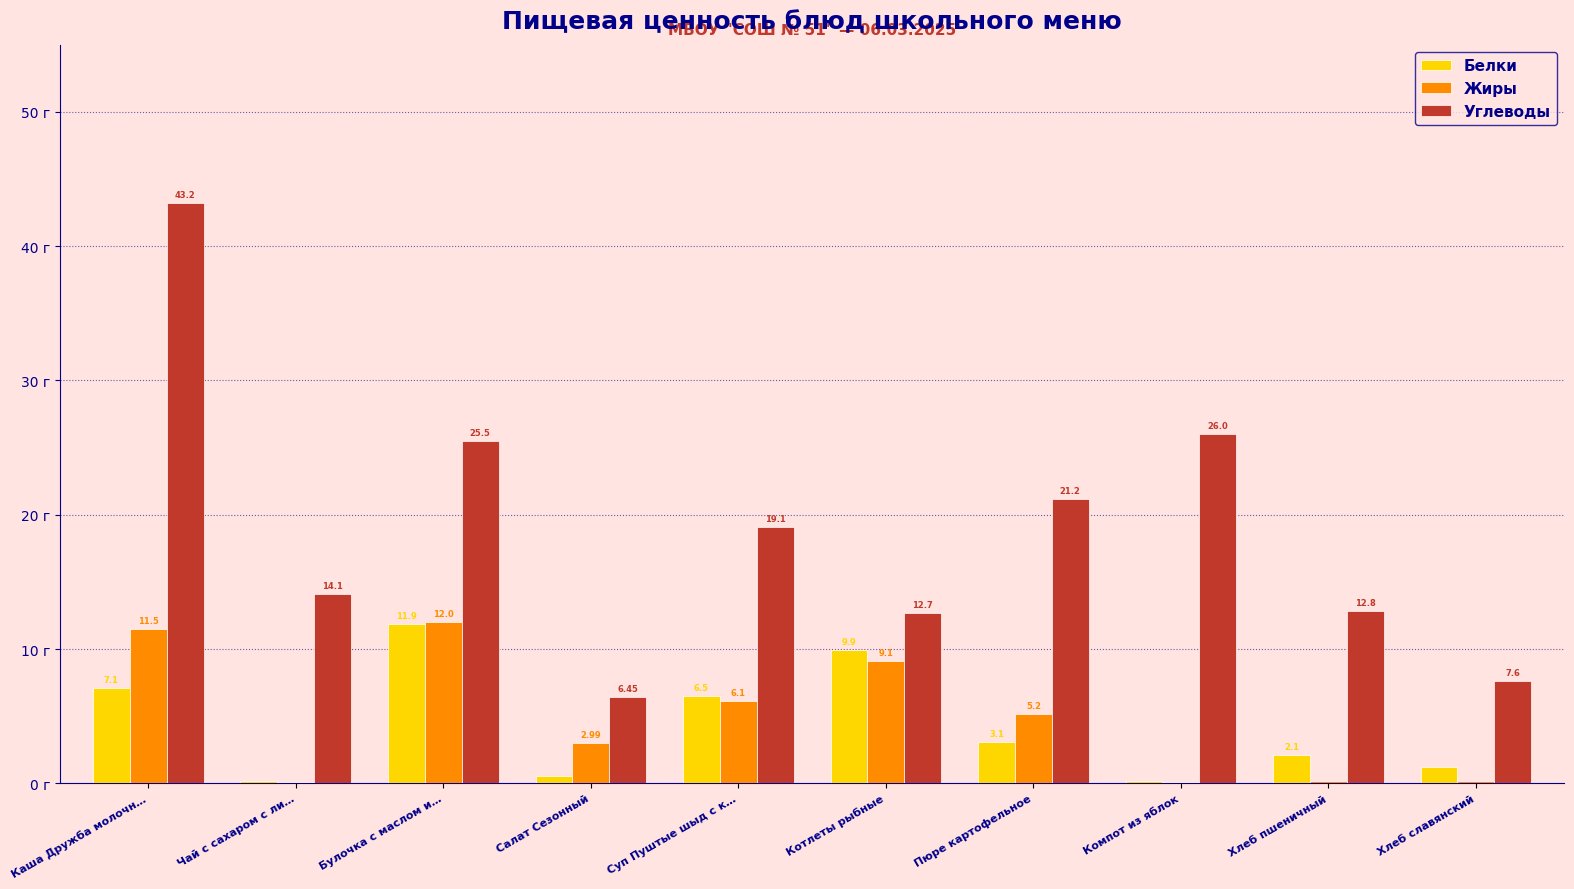

Which series has the largest total across all categories?

Углеводы